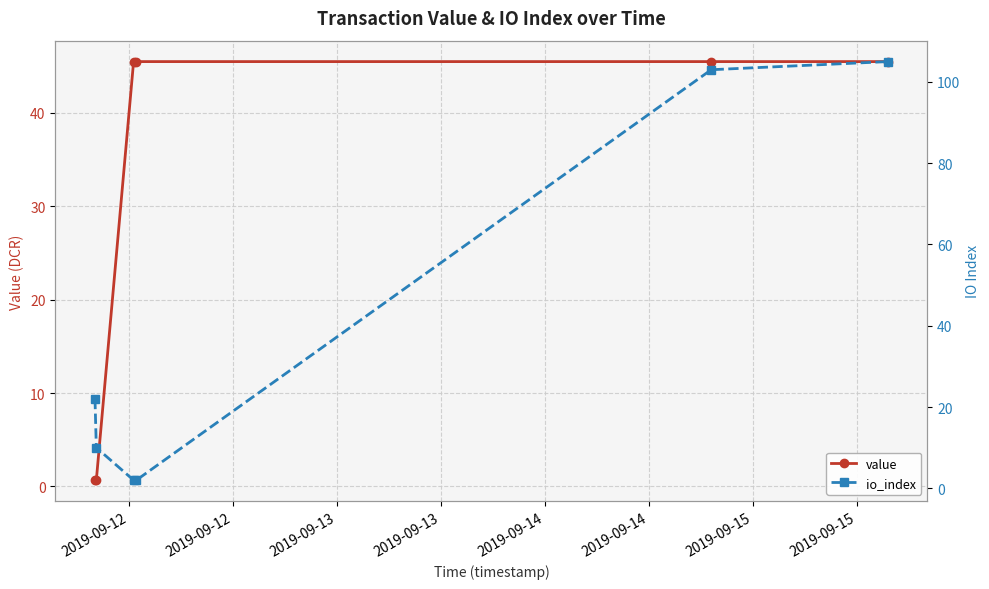

Which series ends up on top after the final intersection of value and io_index?

io_index